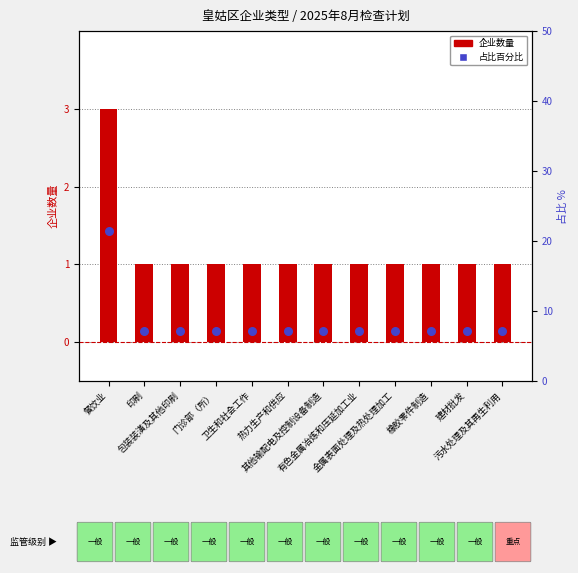

Which series has the largest total across all categories?

占比百分比